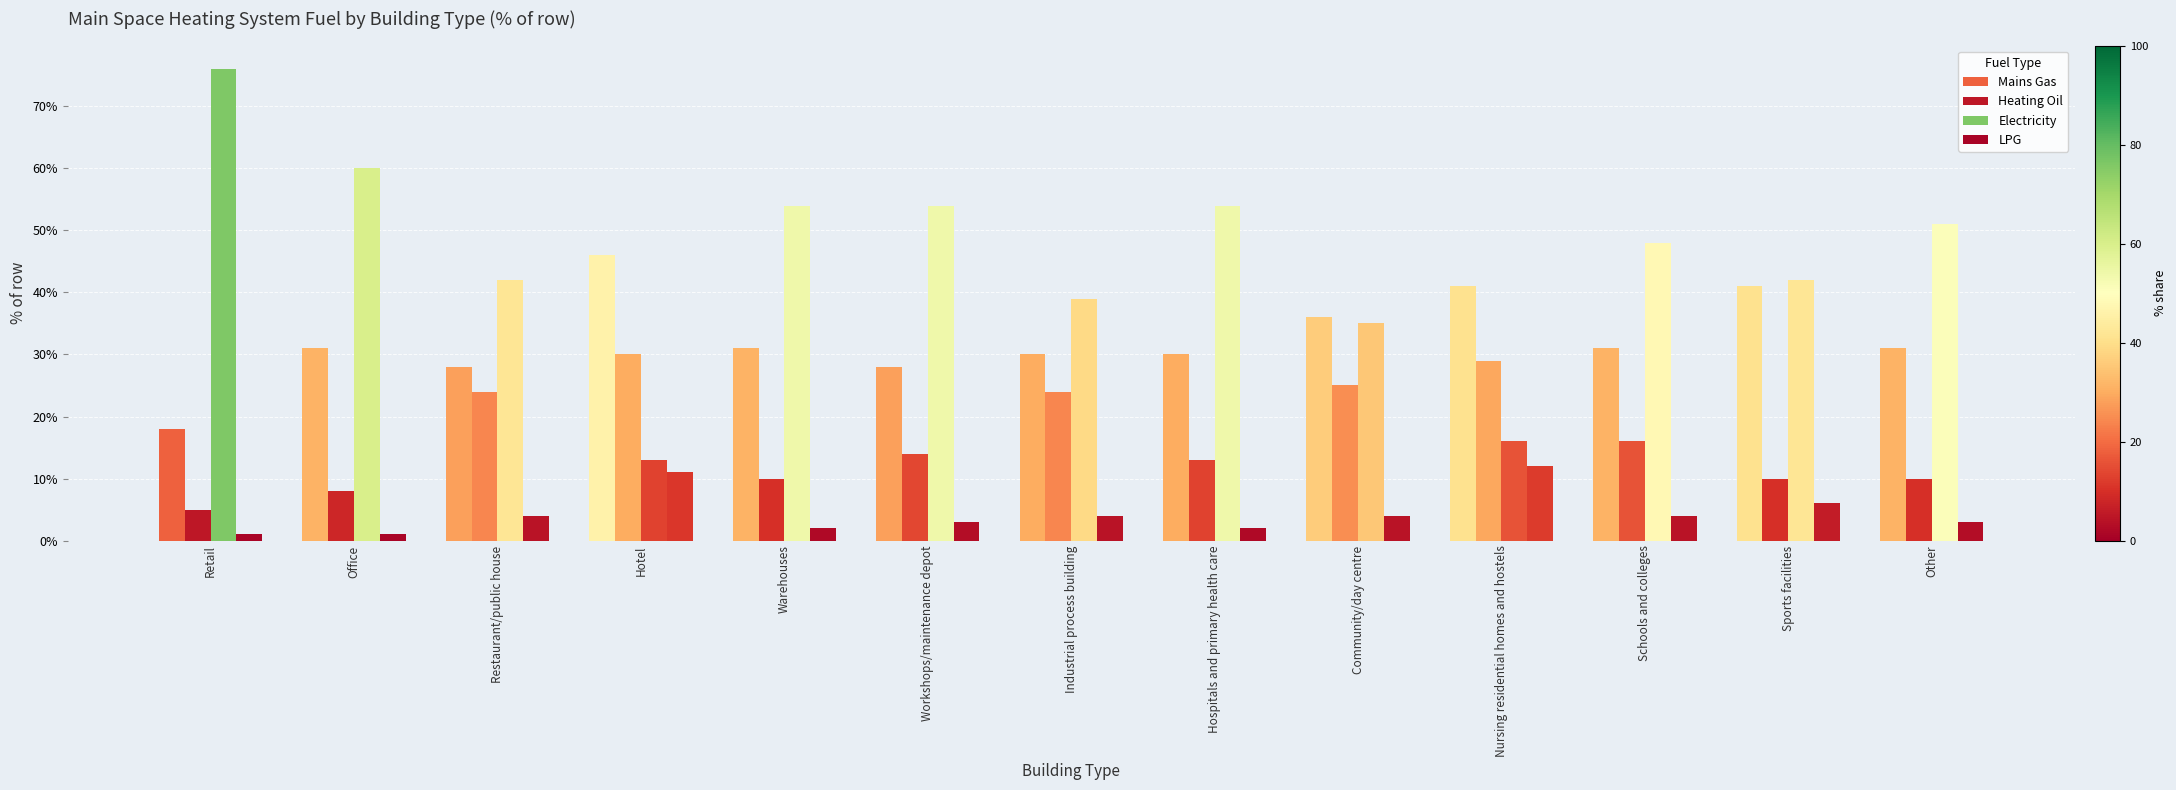

Reading left to right, list all the values displayed in this chart.

Mains Gas: Retail=18	Office=31	Restaurant/public house=28	Hotel=46	Warehouses=31	Workshops/maintenance depot=28	Industrial process building=30	Hospitals and primary health care=30	Community/day centre=36	Nursing residential homes and hostels=41	Schools and colleges=31	Sports facilities=41	Other=31
Heating Oil: Retail=5	Office=8	Restaurant/public house=24	Hotel=30	Warehouses=10	Workshops/maintenance depot=14	Industrial process building=24	Hospitals and primary health care=13	Community/day centre=25	Nursing residential homes and hostels=29	Schools and colleges=16	Sports facilities=10	Other=10
Electricity: Retail=76	Office=60	Restaurant/public house=42	Hotel=13	Warehouses=54	Workshops/maintenance depot=54	Industrial process building=39	Hospitals and primary health care=54	Community/day centre=35	Nursing residential homes and hostels=16	Schools and colleges=48	Sports facilities=42	Other=51
LPG: Retail=1	Office=1	Restaurant/public house=4	Hotel=11	Warehouses=2	Workshops/maintenance depot=3	Industrial process building=4	Hospitals and primary health care=2	Community/day centre=4	Nursing residential homes and hostels=12	Schools and colleges=4	Sports facilities=6	Other=3